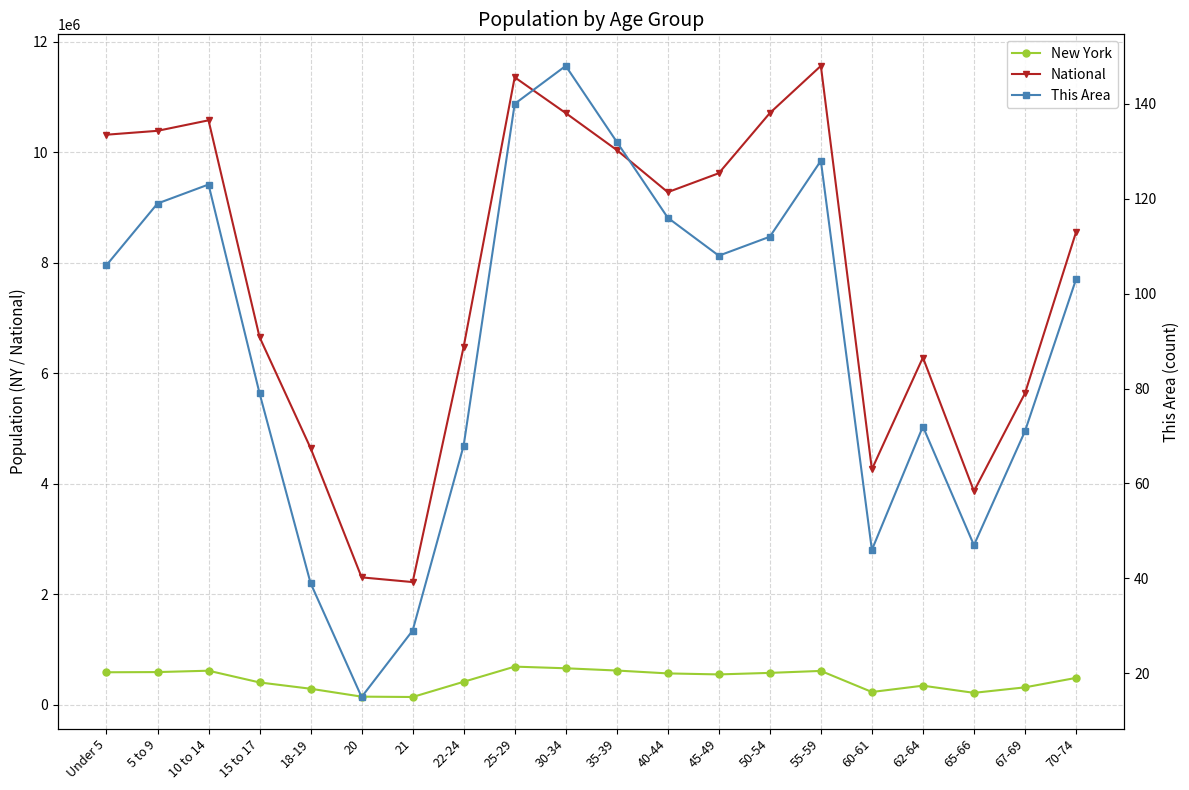

What position from the left is 10 to 14?

3